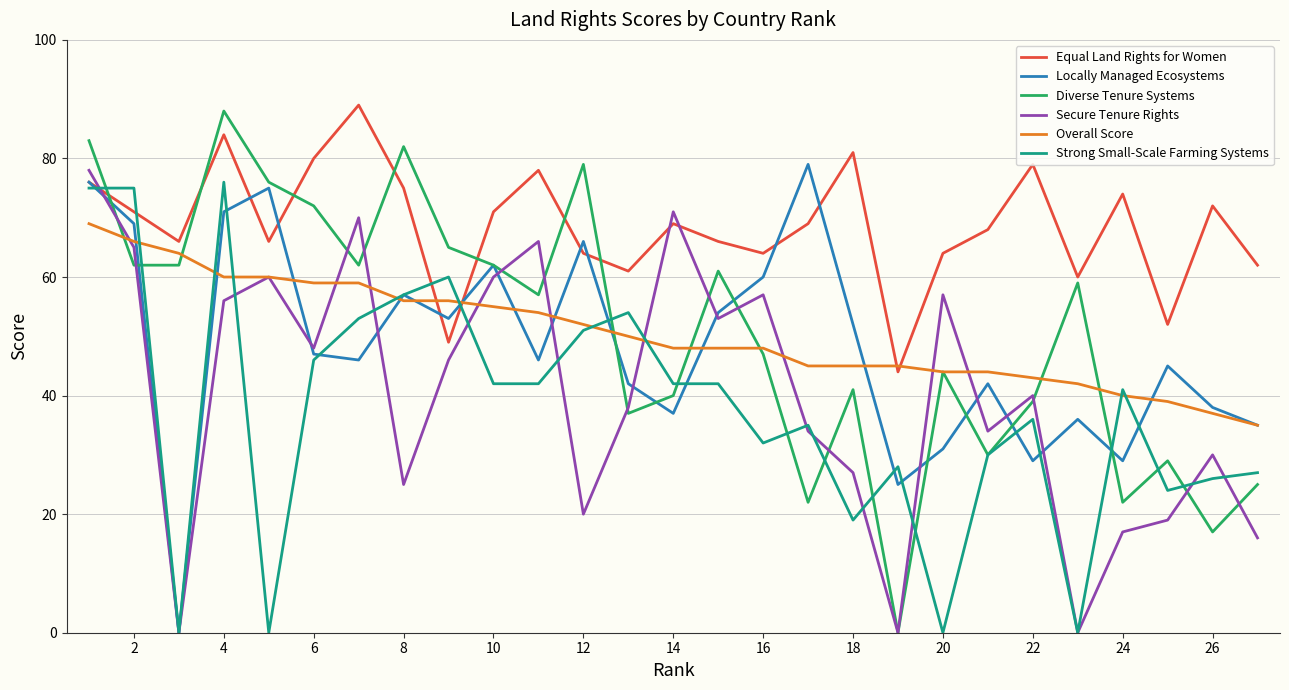

Which series ends up on top after the final intersection of Equal Land Rights for Women and Secure Tenure Rights?

Equal Land Rights for Women